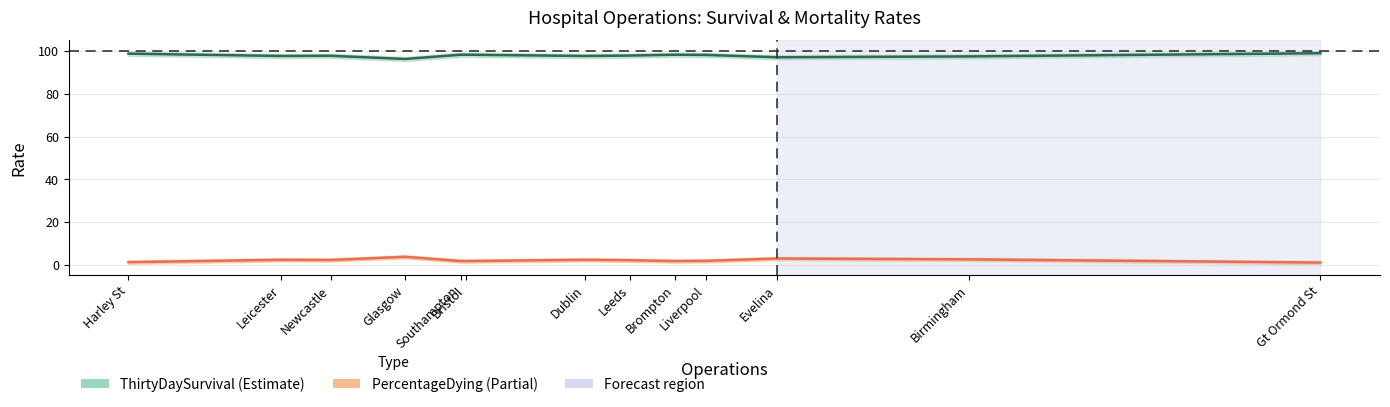

What is the difference between the maximum and minimum values in the PercentageDying series?

2.7